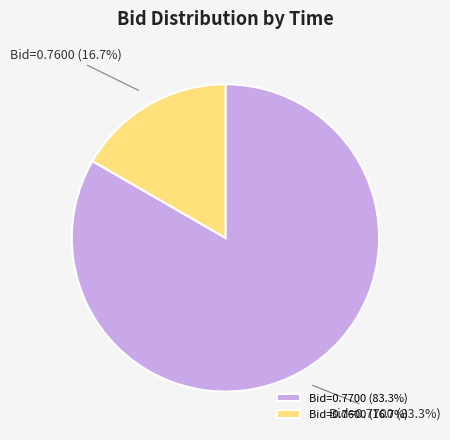

What percentage do Bid=0.7700 and Bid=0.7600 together represent?

100.0%